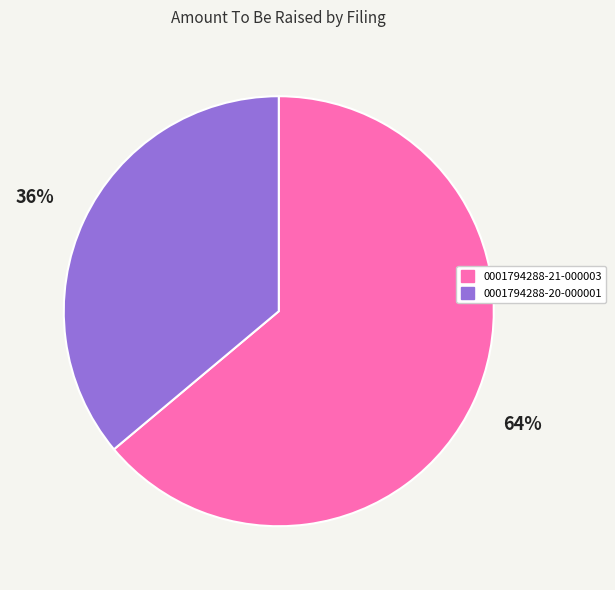

Do 0001794288-21-000003 and 0001794288-20-000001 together represent more than half of the pie?

Yes